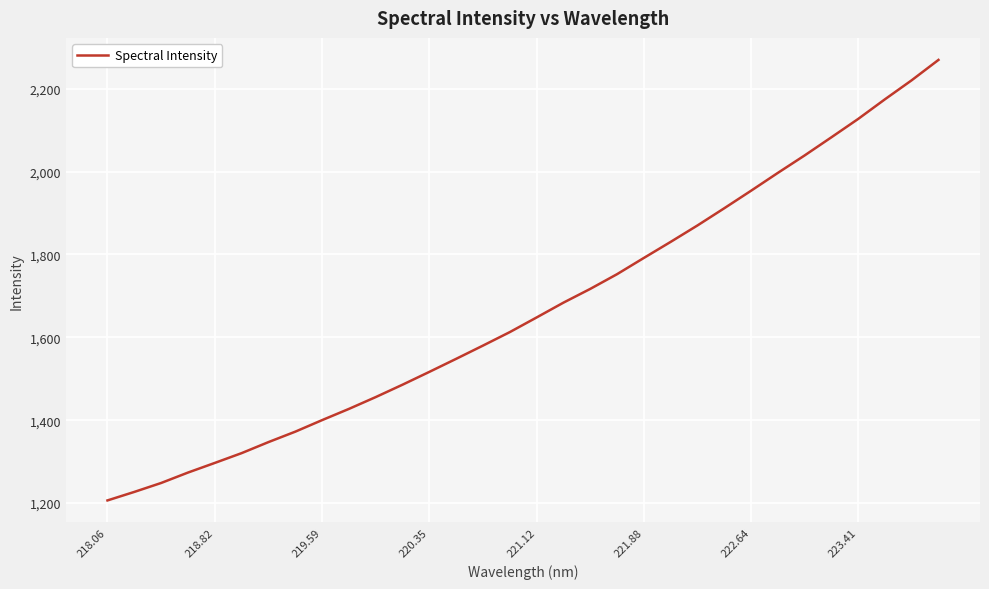

What is the average value?

1668.3